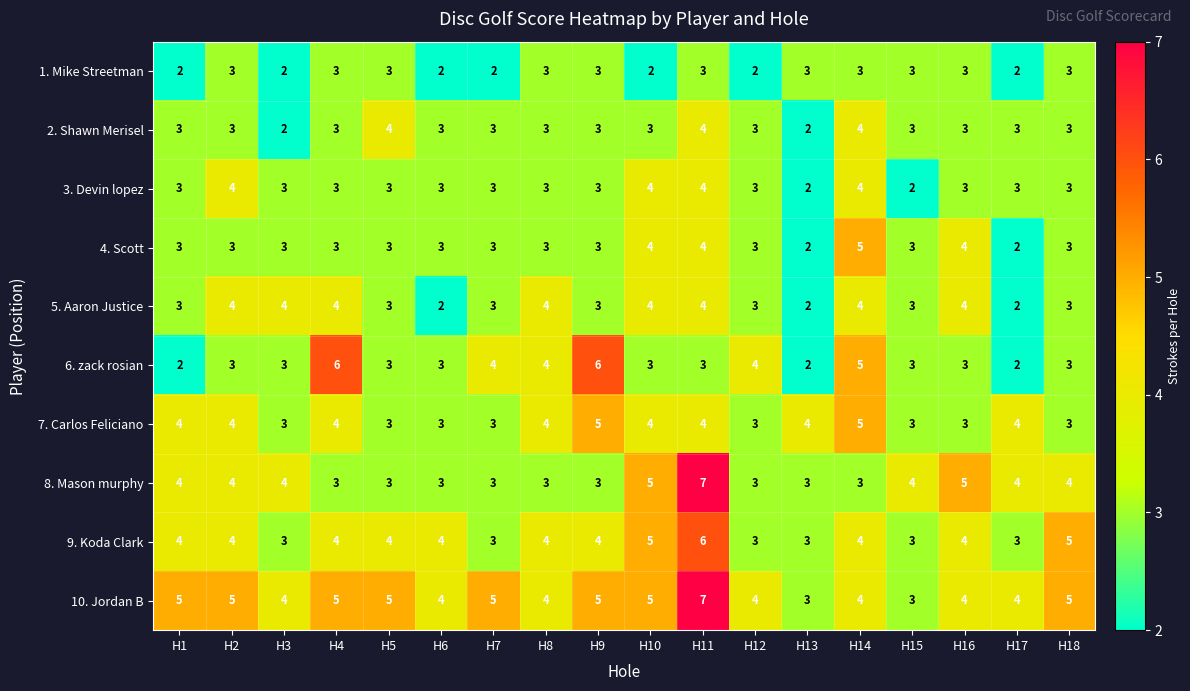

What is the total value across all series at H13?

26